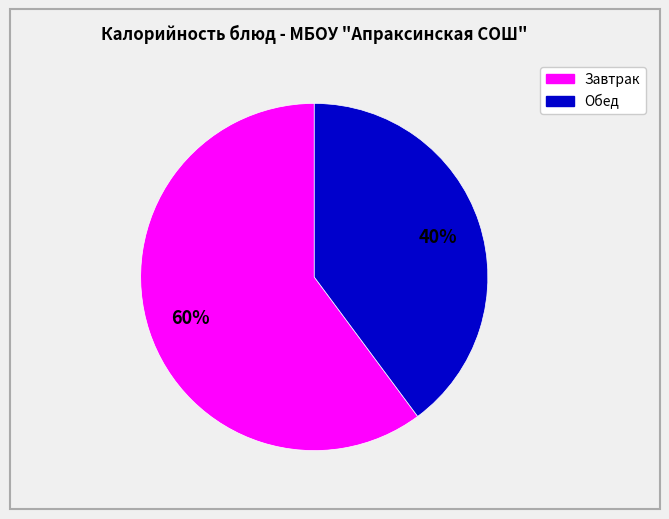

Is there a majority slice in this chart?

Yes